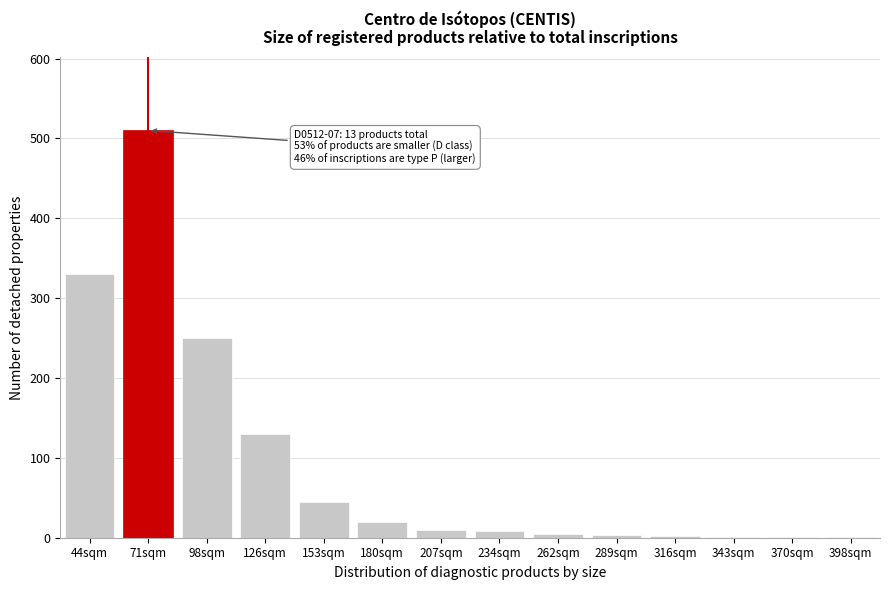

Is it true that the value at 98sqm is 364?

False